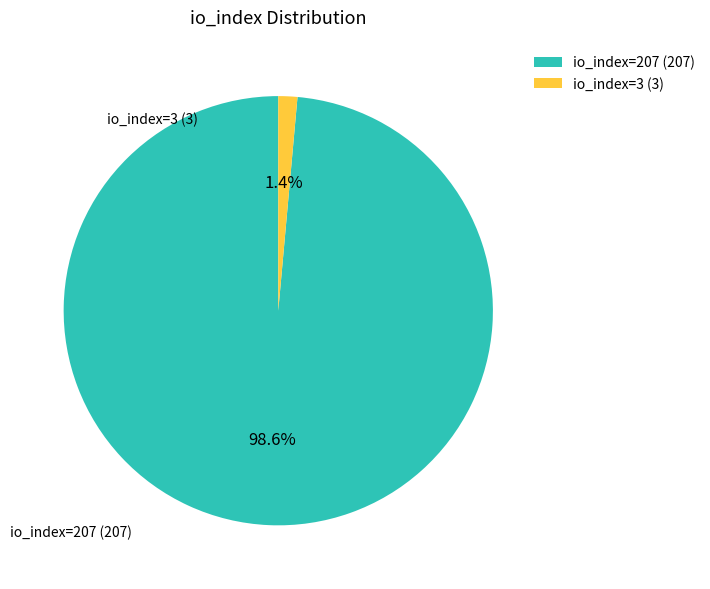

Rank the categories by value from highest to lowest.

io_index=207, io_index=3